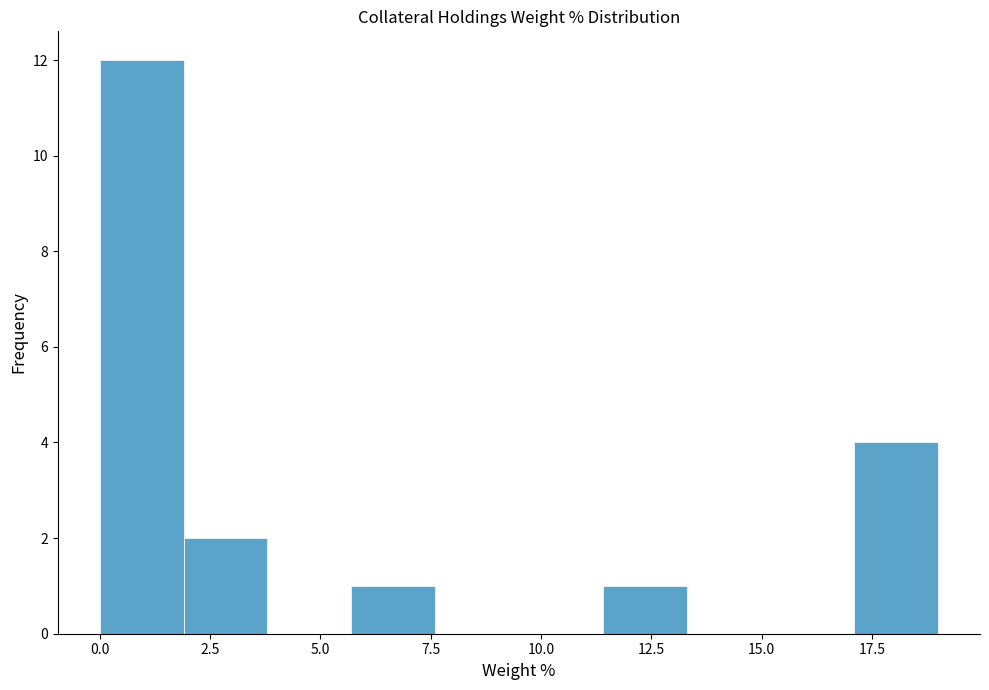

Read against the x-axis, roughly where is the centre of the tallest bar?

1.0